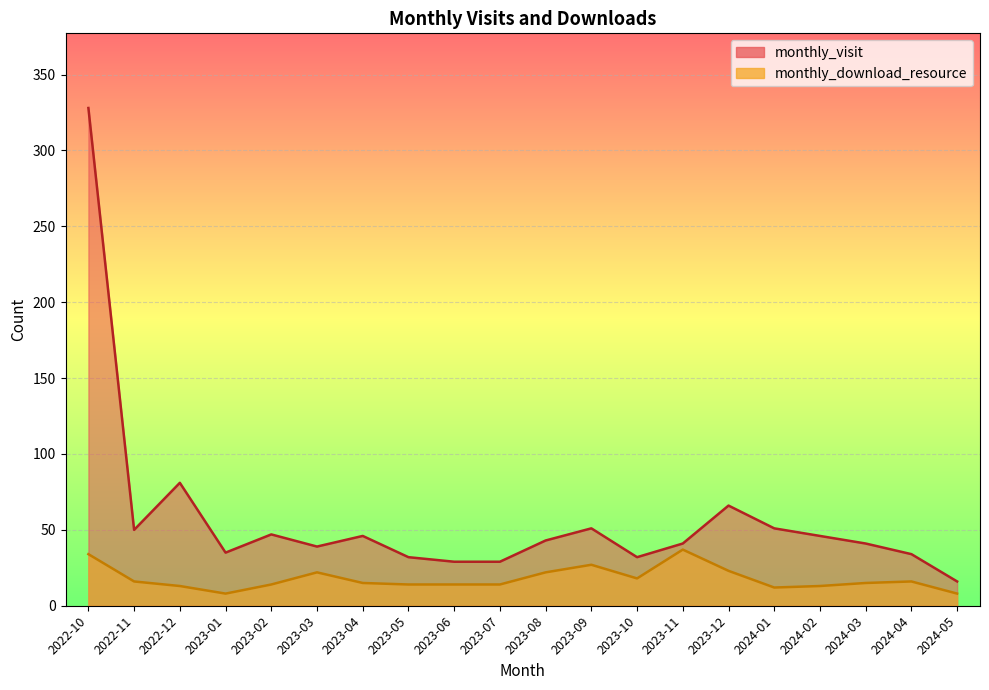

What is the average value of the monthly_visit series?

57